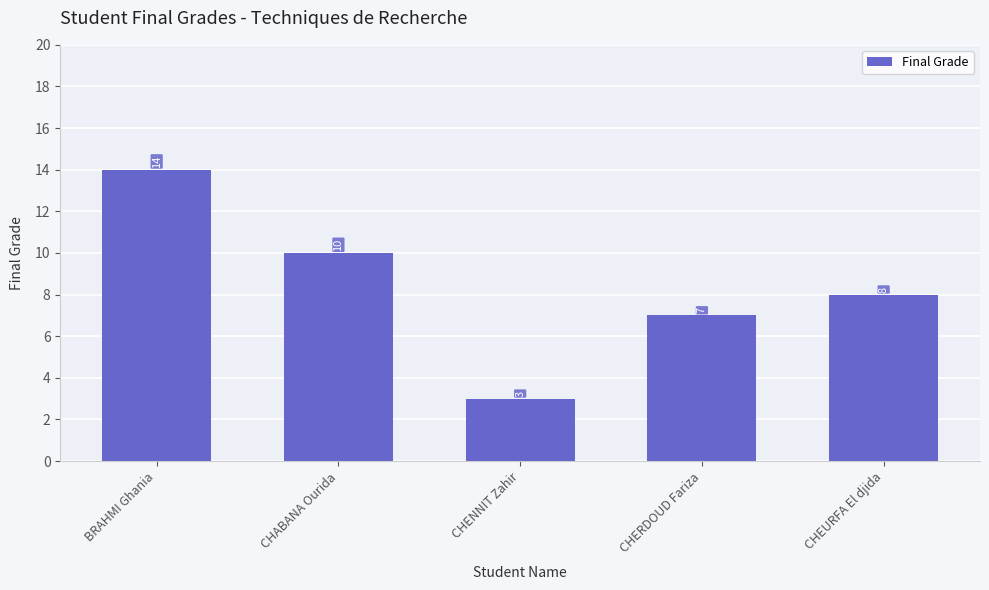

What is the difference between the values at CHEURFA El djida and CHENNIT Zahir?

5